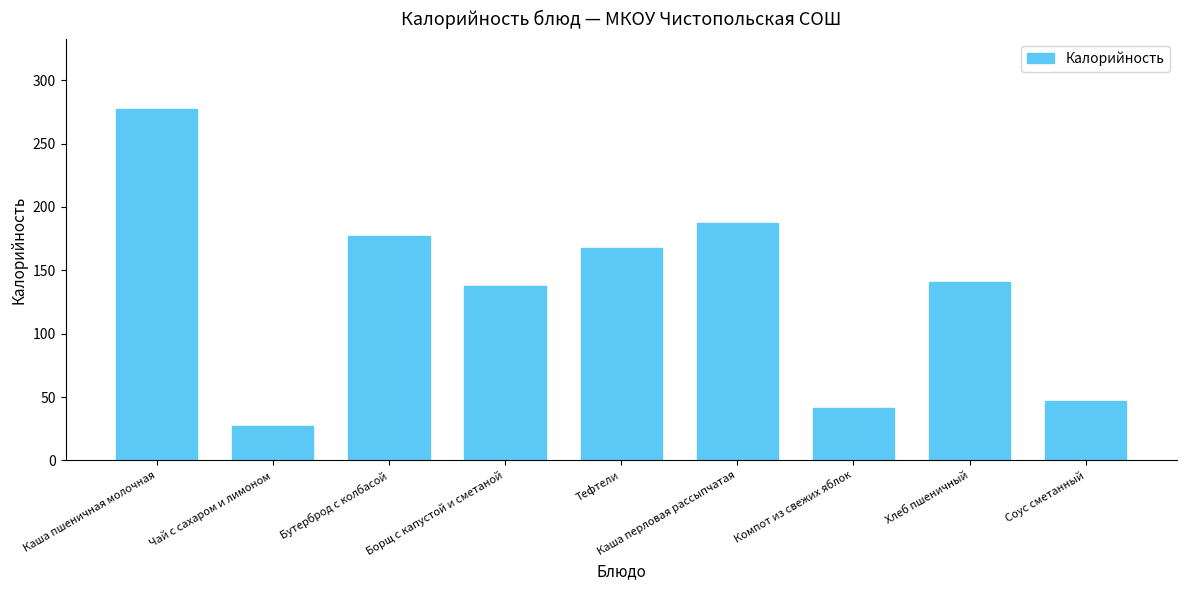

Which category has the lowest value across all series?

Чай с сахаром и лимоном